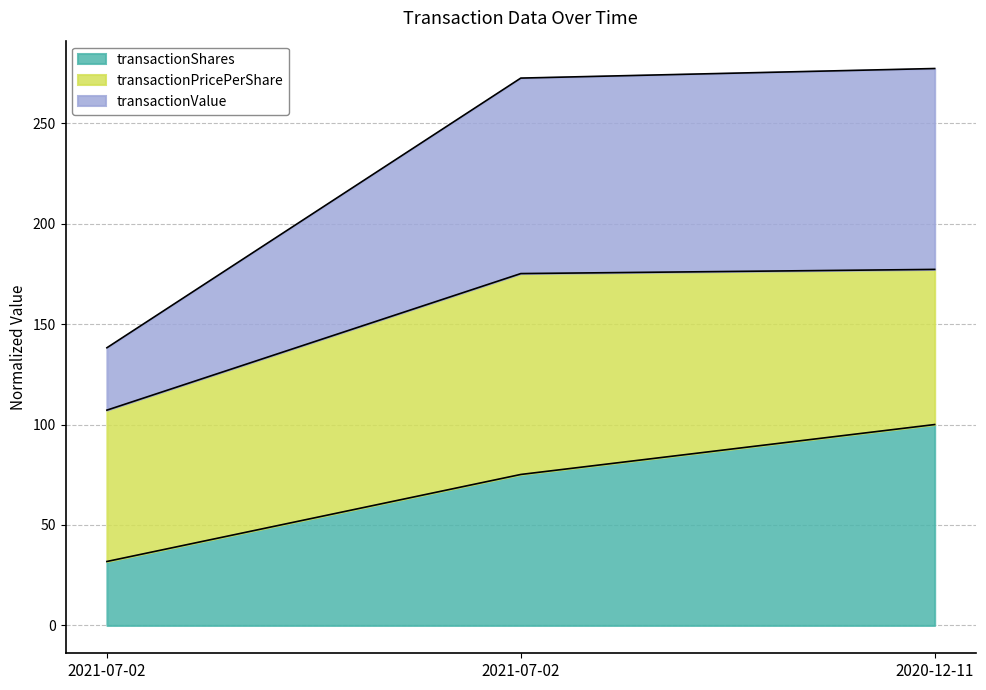

Does the chart have visible grid lines?

Yes